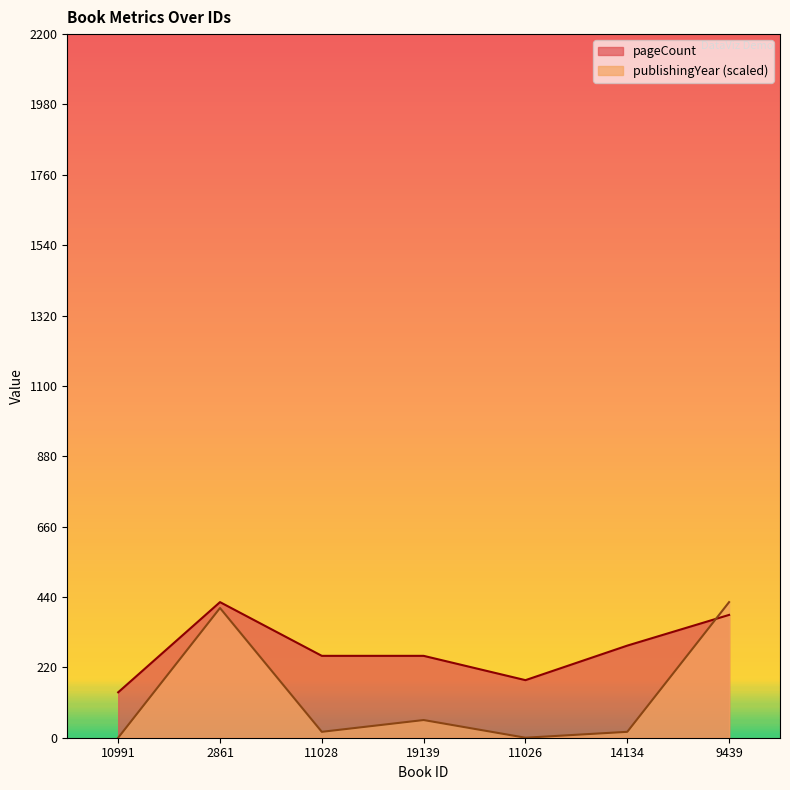

True or false: pageCount has more than 2 points higher than both neighbors.

False